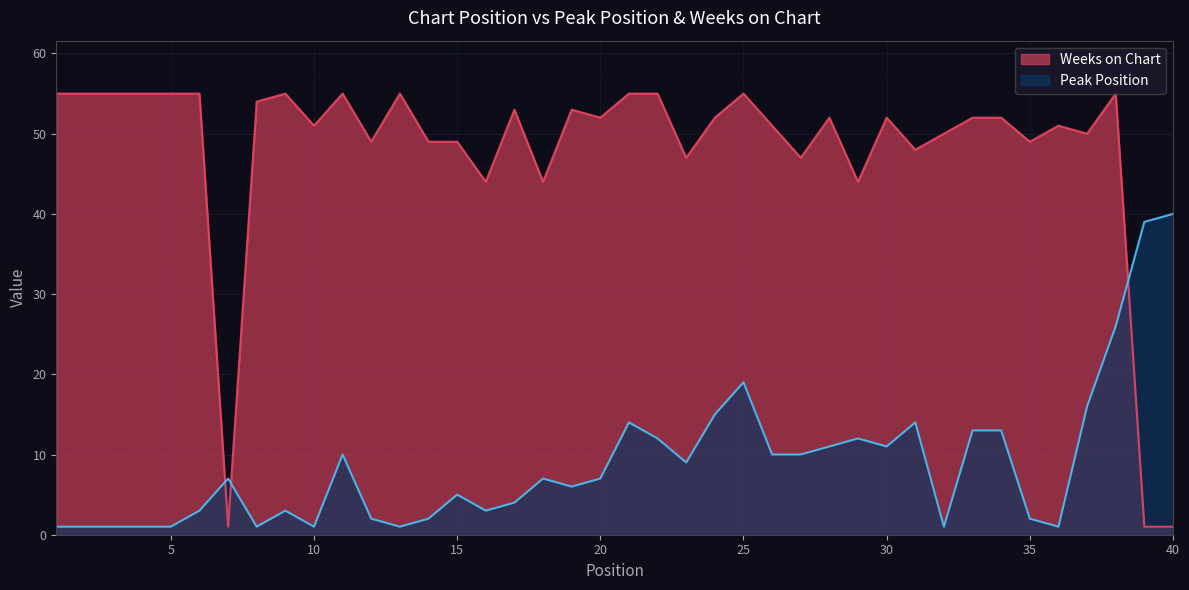

Reading left to right, list all the values displayed in this chart.

Peak Position: 1=1	2=1	3=1	4=1	5=1	6=3	7=7	8=1	9=3	10=1	11=10	12=2	13=1	14=2	15=5	16=3	17=4	18=7	19=6	20=7	21=14	22=12	23=9	24=15	25=19	26=10	27=10	28=11	29=12	30=11	31=14	32=1	33=13	34=13	35=2	36=1	37=16	38=26	39=39	40=40
Weeks on Chart: 1=55	2=55	3=55	4=55	5=55	6=55	7=1	8=54	9=55	10=51	11=55	12=49	13=55	14=49	15=49	16=44	17=53	18=44	19=53	20=52	21=55	22=55	23=47	24=52	25=55	26=51	27=47	28=52	29=44	30=52	31=48	32=50	33=52	34=52	35=49	36=51	37=50	38=55	39=1	40=1